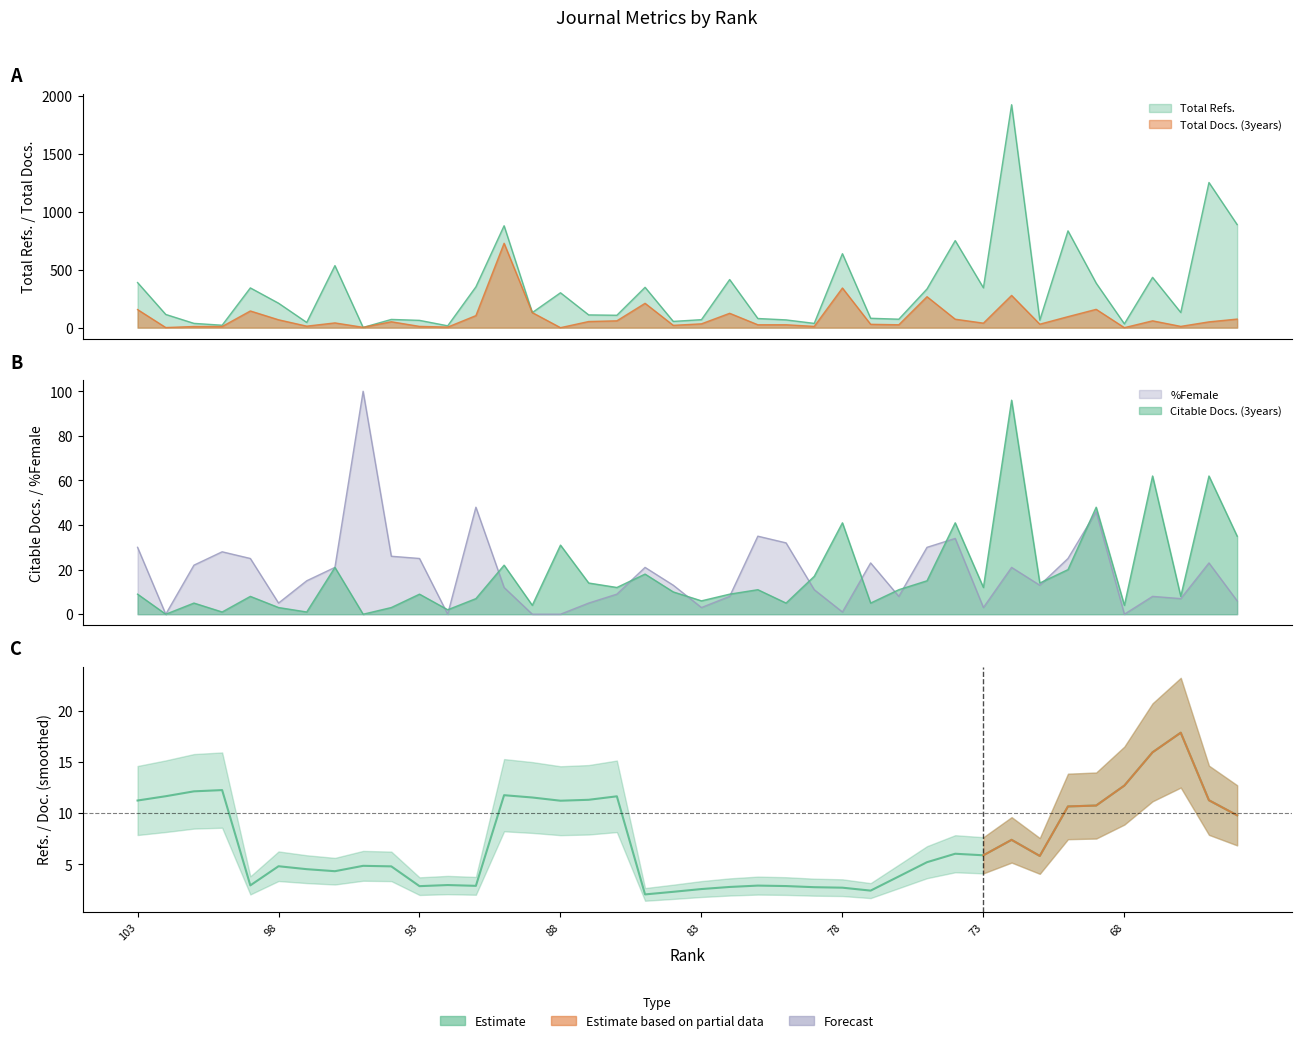

What is the difference between the second highest and second lowest values?

13.6